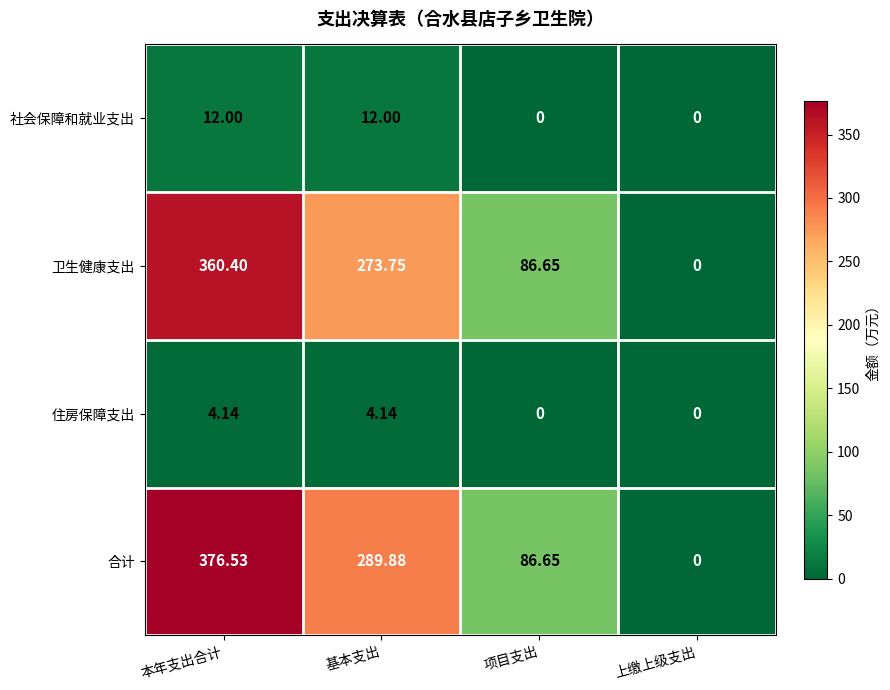

What is the maximum value shown in the chart?

376.5